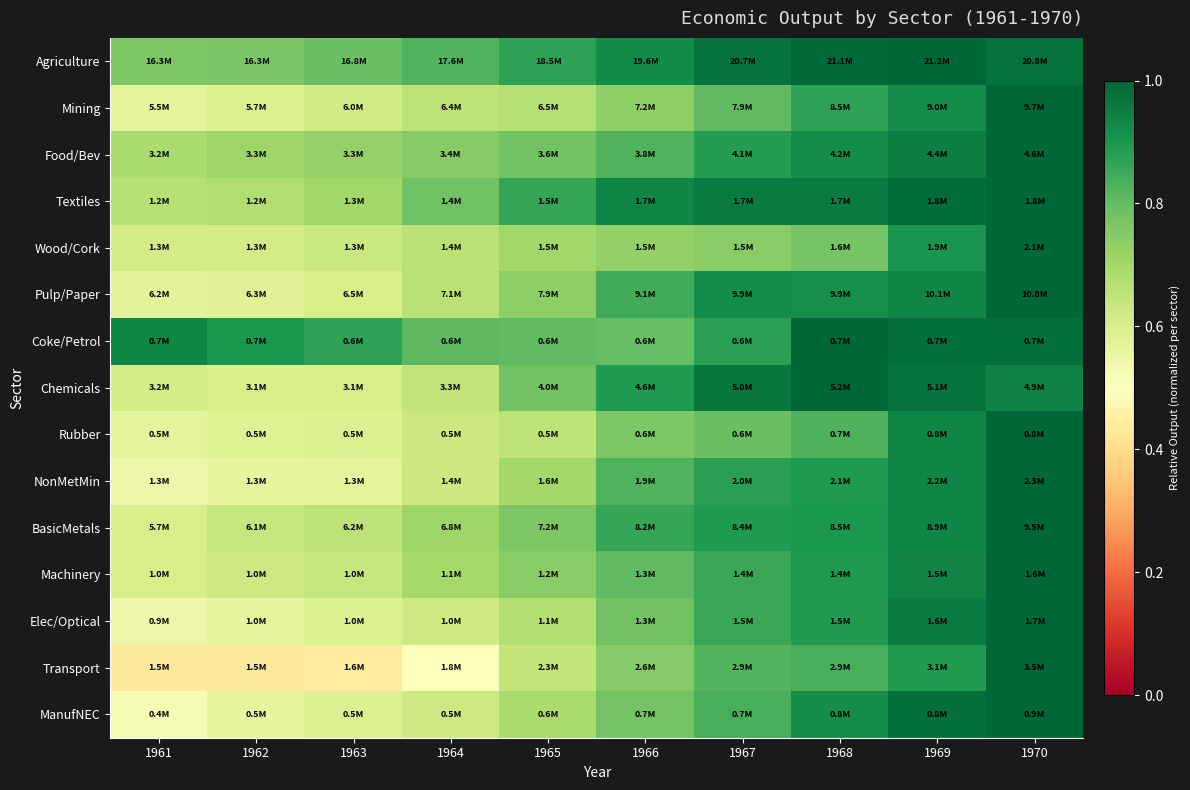

Reading left to right, what are all the values shown in this chart?

Agriculture: 1961=0.8	1962=0.8	1963=0.8	1964=0.8	1965=0.9	1966=0.9	1967=1.0	1968=1.0	1969=1.0	1970=1.0
Mining: 1961=0.6	1962=0.6	1963=0.6	1964=0.7	1965=0.7	1966=0.7	1967=0.8	1968=0.9	1969=0.9	1970=1.0
Food/Bev: 1961=0.7	1962=0.7	1963=0.7	1964=0.7	1965=0.8	1966=0.8	1967=0.9	1968=0.9	1969=1.0	1970=1.0
Textiles: 1961=0.7	1962=0.7	1963=0.7	1964=0.8	1965=0.9	1966=0.9	1967=1.0	1968=1.0	1969=1.0	1970=1.0
Wood/Cork: 1961=0.6	1962=0.6	1963=0.6	1964=0.7	1965=0.7	1966=0.7	1967=0.7	1968=0.8	1969=0.9	1970=1.0
Pulp/Paper: 1961=0.6	1962=0.6	1963=0.6	1964=0.7	1965=0.7	1966=0.8	1967=0.9	1968=0.9	1969=0.9	1970=1.0
Coke/Petrol: 1961=0.9	1962=0.9	1963=0.9	1964=0.8	1965=0.8	1966=0.8	1967=0.9	1968=1.0	1969=1.0	1970=1.0
Chemicals: 1961=0.6	1962=0.6	1963=0.6	1964=0.6	1965=0.8	1966=0.9	1967=1.0	1968=1.0	1969=1.0	1970=0.9
Rubber: 1961=0.6	1962=0.6	1963=0.6	1964=0.6	1965=0.7	1966=0.8	1967=0.8	1968=0.8	1969=0.9	1970=1.0
NonMetMin: 1961=0.5	1962=0.6	1963=0.6	1964=0.6	1965=0.7	1966=0.8	1967=0.9	1968=0.9	1969=0.9	1970=1.0
BasicMetals: 1961=0.6	1962=0.6	1963=0.7	1964=0.7	1965=0.8	1966=0.9	1967=0.9	1968=0.9	1969=0.9	1970=1.0
Machinery: 1961=0.6	1962=0.6	1963=0.6	1964=0.7	1965=0.7	1966=0.8	1967=0.9	1968=0.9	1969=0.9	1970=1.0
Elec/Optical: 1961=0.5	1962=0.6	1963=0.6	1964=0.6	1965=0.7	1966=0.8	1967=0.9	1968=0.9	1969=1.0	1970=1.0
Transport: 1961=0.4	1962=0.4	1963=0.4	1964=0.5	1965=0.6	1966=0.8	1967=0.8	1968=0.8	1969=0.9	1970=1.0
ManufNEC: 1961=0.5	1962=0.6	1963=0.6	1964=0.6	1965=0.7	1966=0.8	1967=0.8	1968=0.9	1969=1.0	1970=1.0